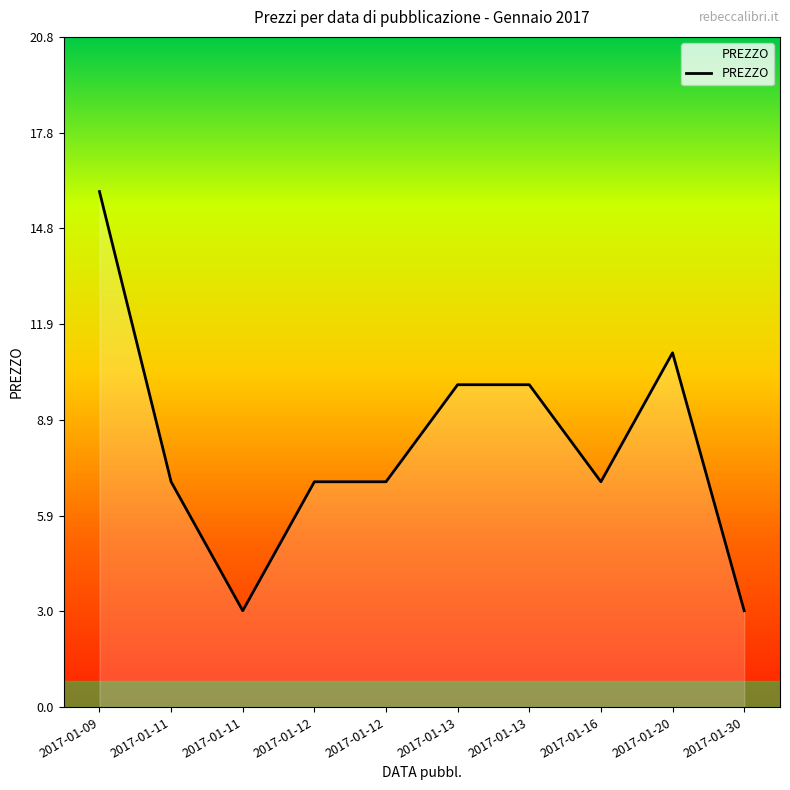

Does the chart have visible grid lines?

No